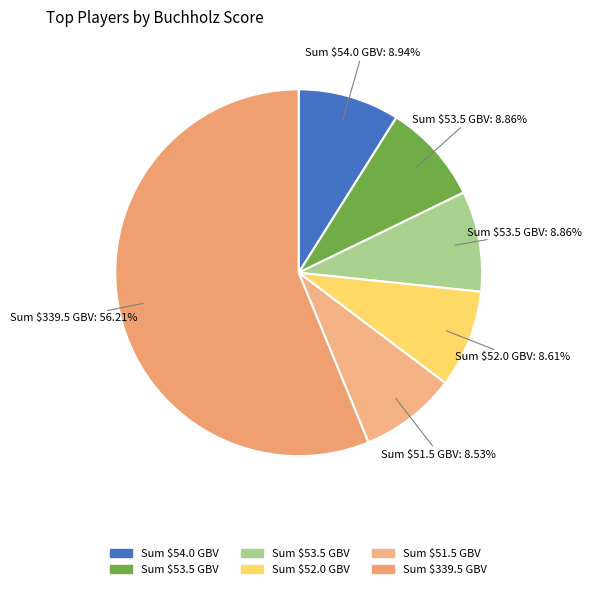

Count the number of slices in the pie.

6